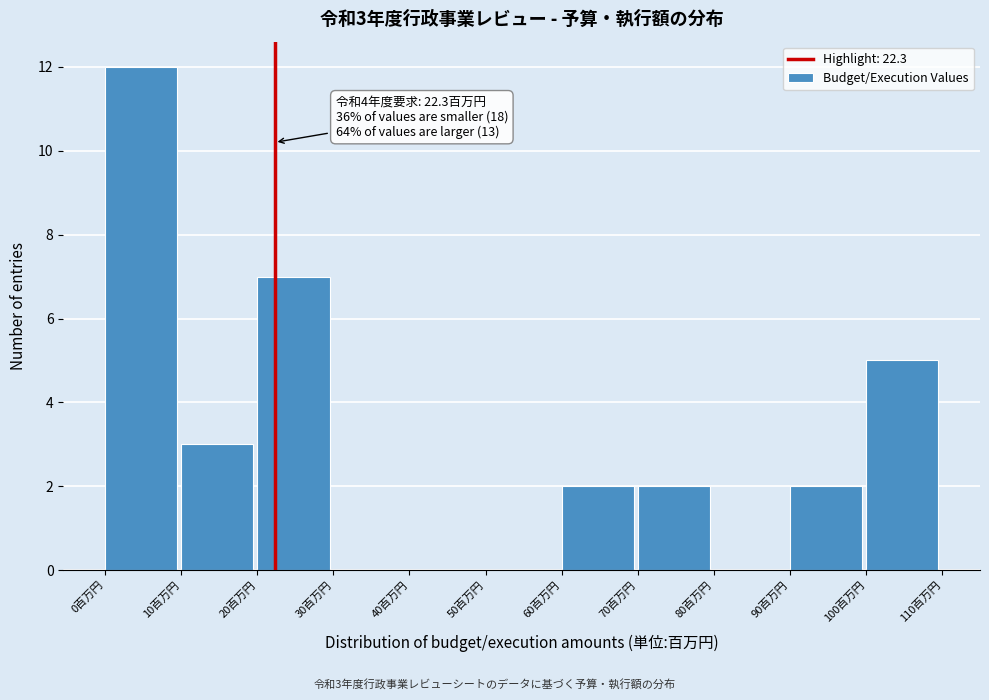

Over which range of the x-axis is the bar tallest?

0 to 10